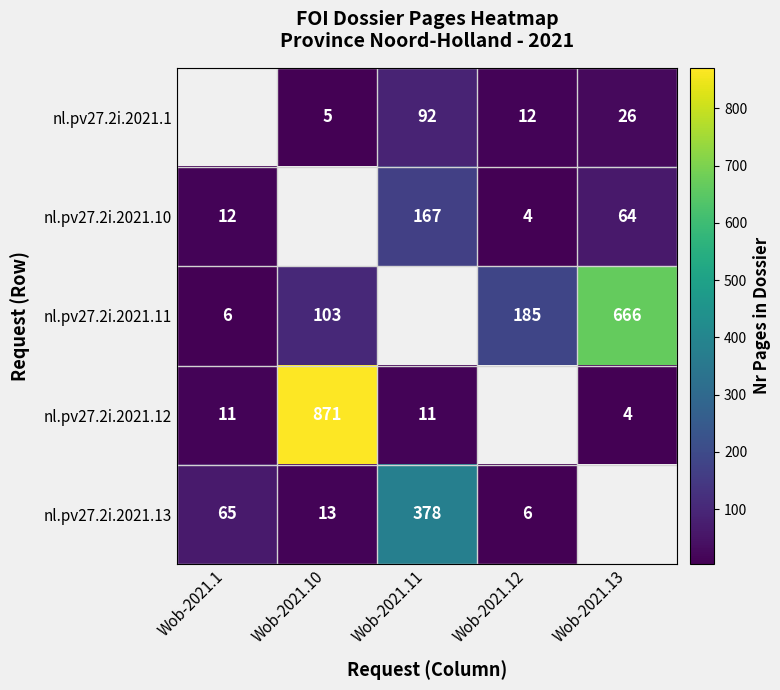

Is the value of nl.pv27.2i.2021.13 at Wob-2021.1 greater than the value of nl.pv27.2i.2021.10 at Wob-2021.12?

Yes